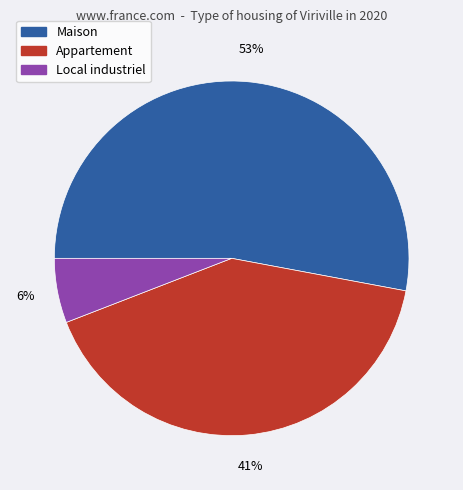

Is there a majority slice in this chart?

Yes